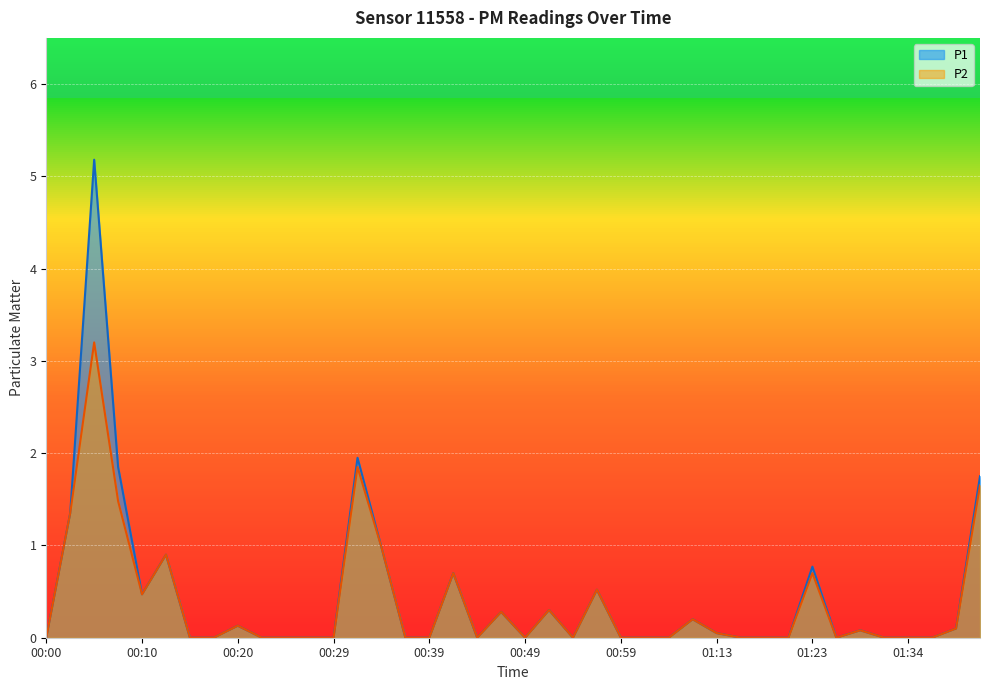

How many data points does each series have?

40